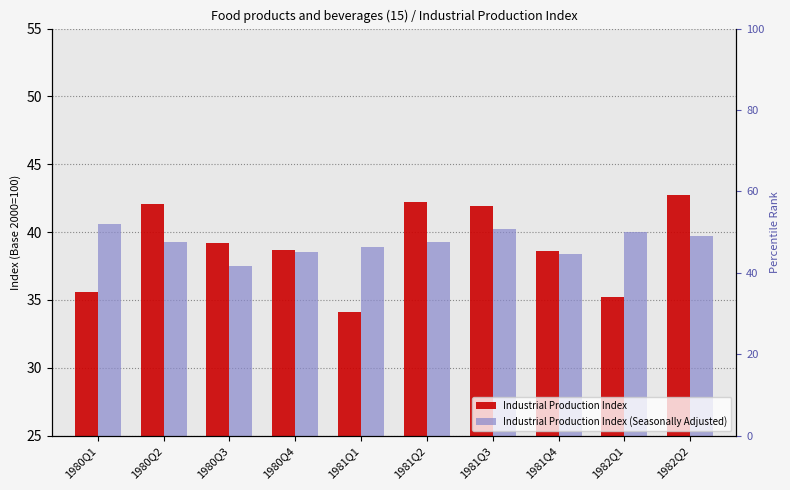

What is the difference between the maximum and minimum values in the Industrial Production Index (Seasonally Adjusted) series?

3.1